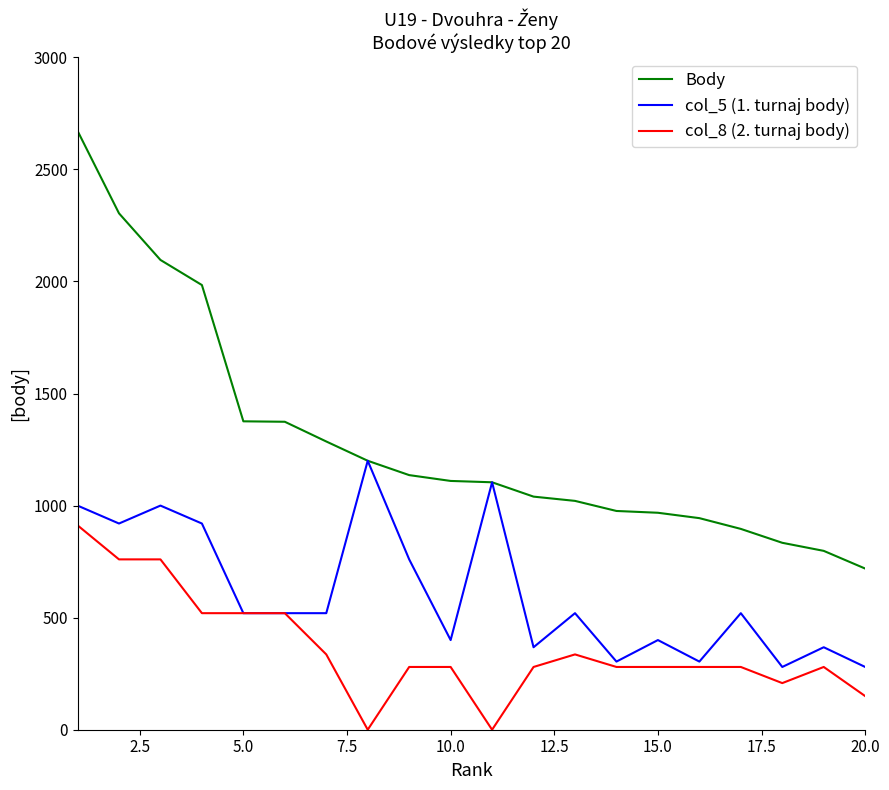

What is the lowest value of the col_5 (1. turnaj body) series?

280